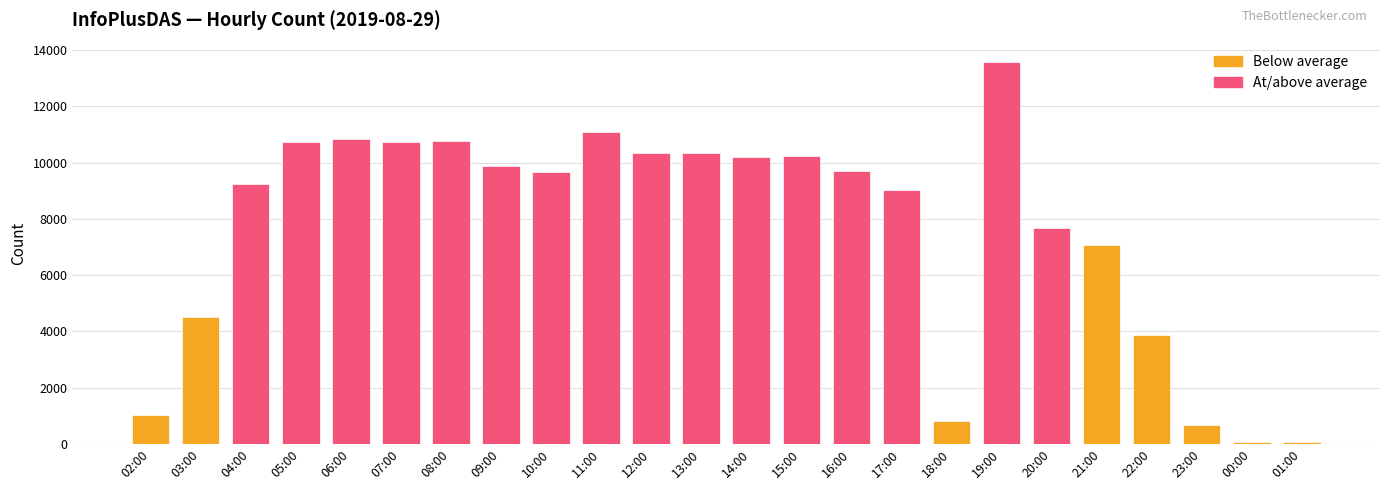

What is the difference between the second highest and minimum values?

11031